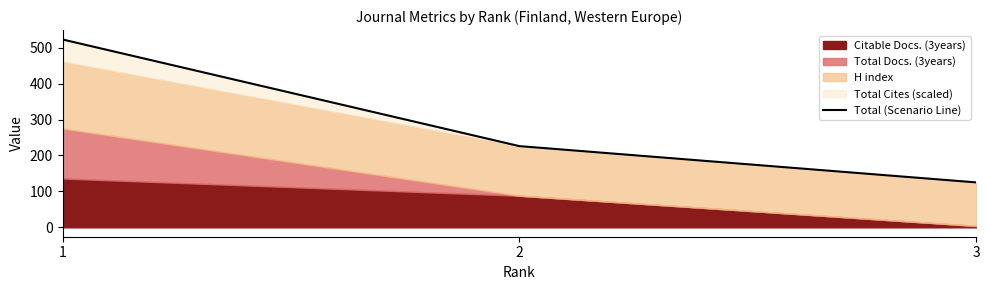

What is the minimum value shown in the chart?

125.0